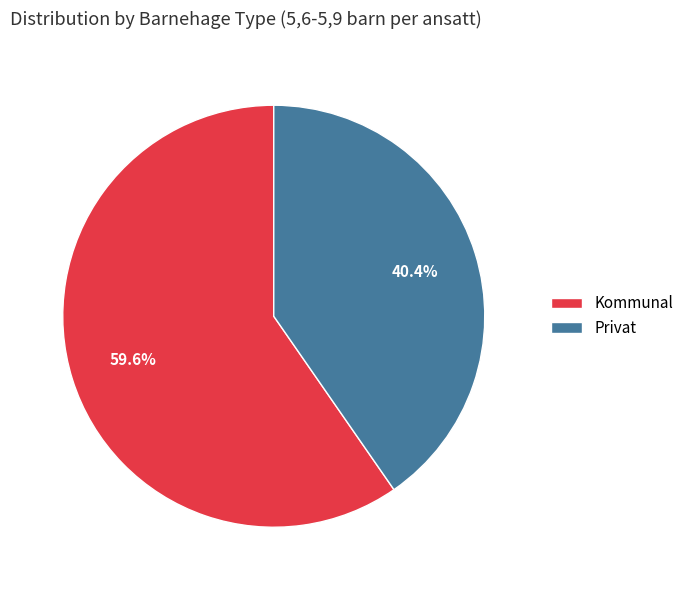

To the nearest percent, what percentage of the pie is Kommunal?

60%